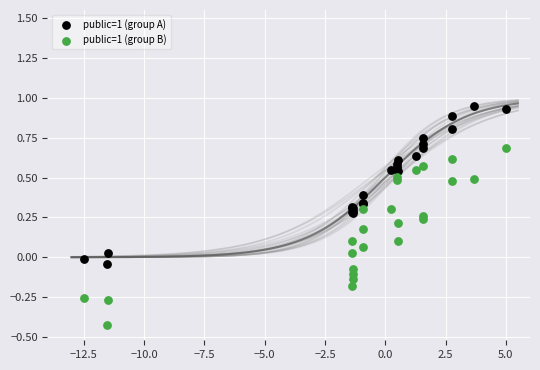

Which series reaches the maximum Y coordinate?

public=1 (group A)